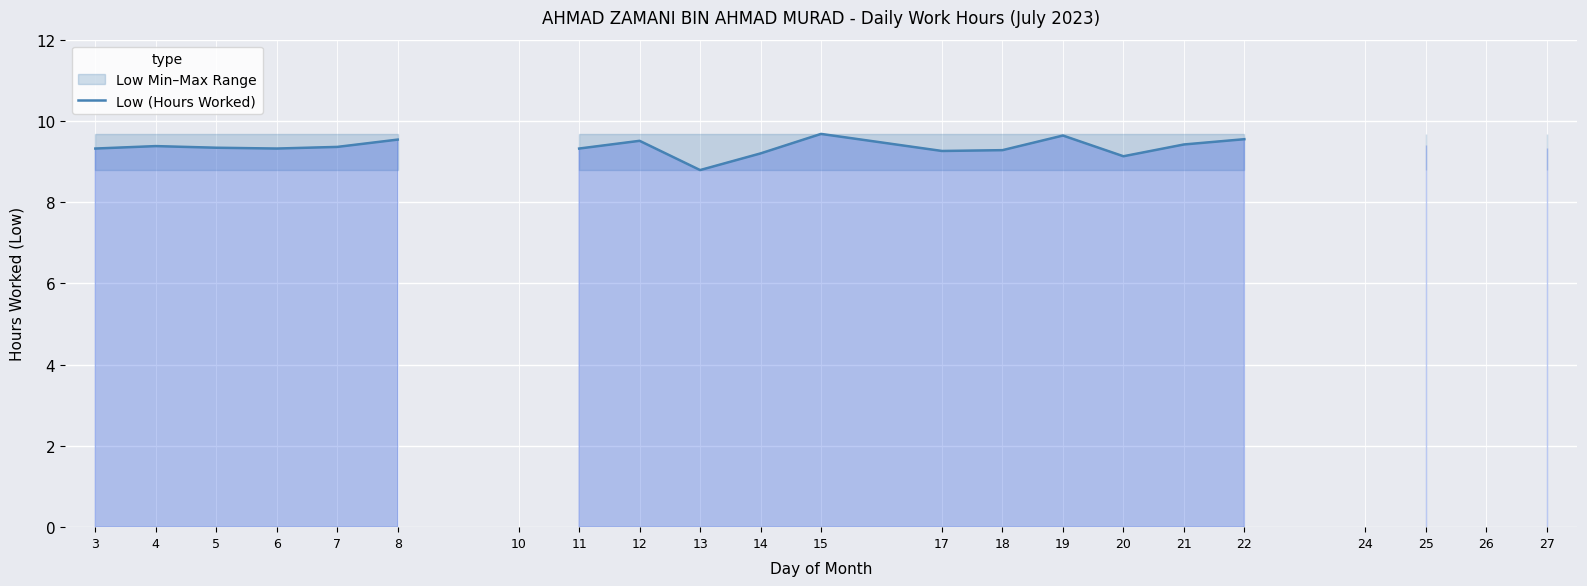

What is the difference between the maximum and minimum values?

0.9